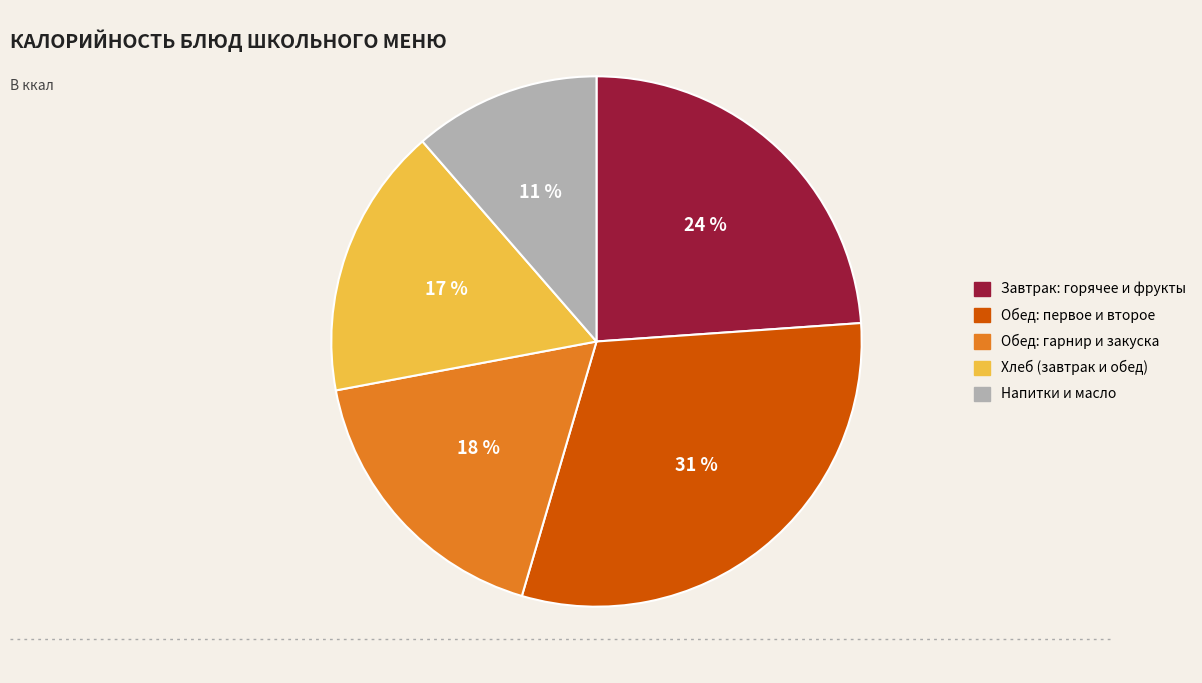

Is there a majority slice in this chart?

No